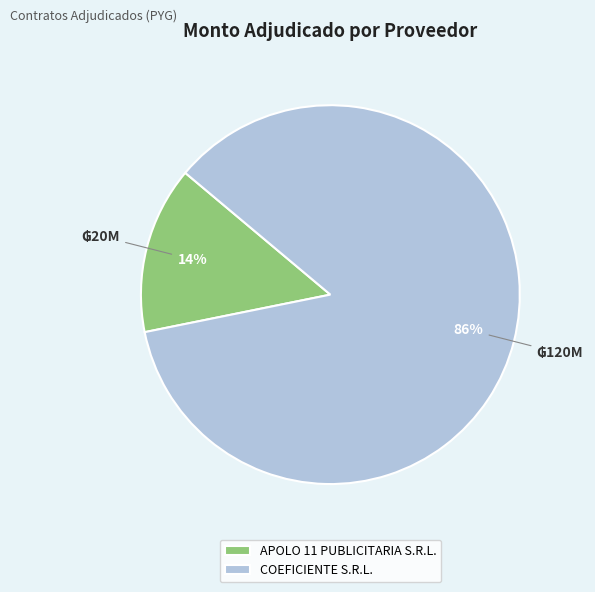

Does APOLO 11 PUBLICITARIA S.R.L. account for over 50% of the chart?

No